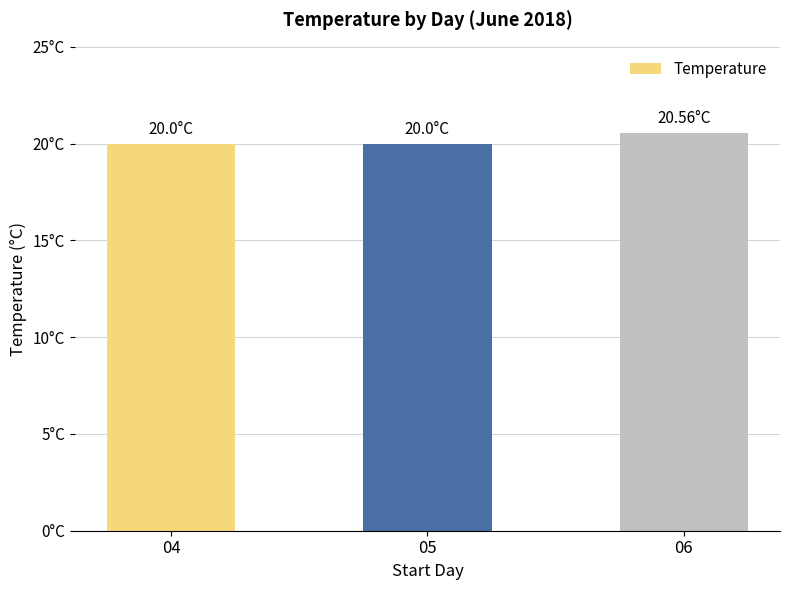

Is it true that the value at 04 is 20.0?

True